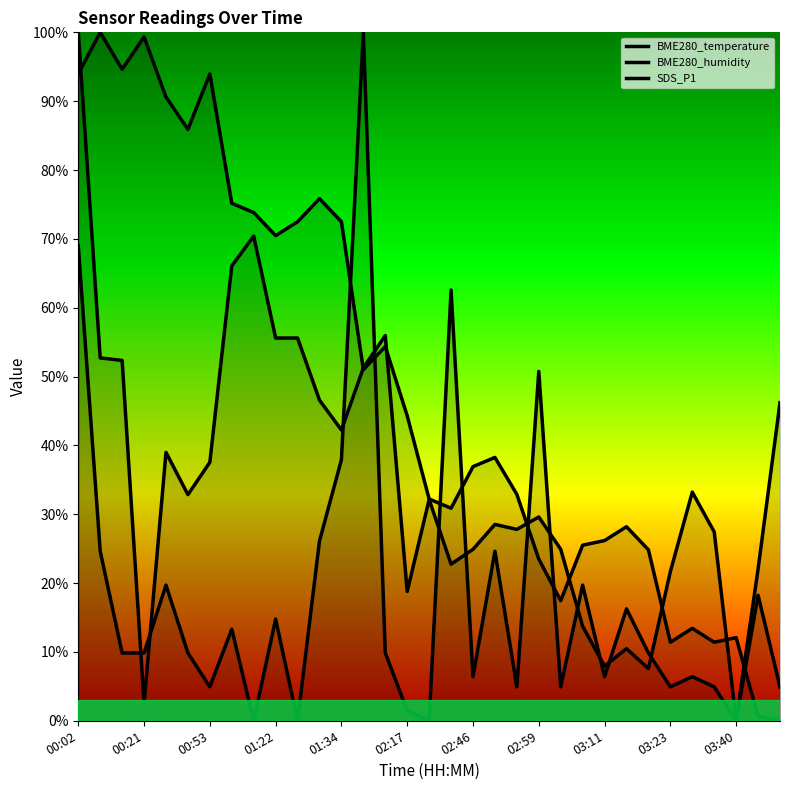

True or false: BME280_temperature has a value of 135.8 at 11.

False